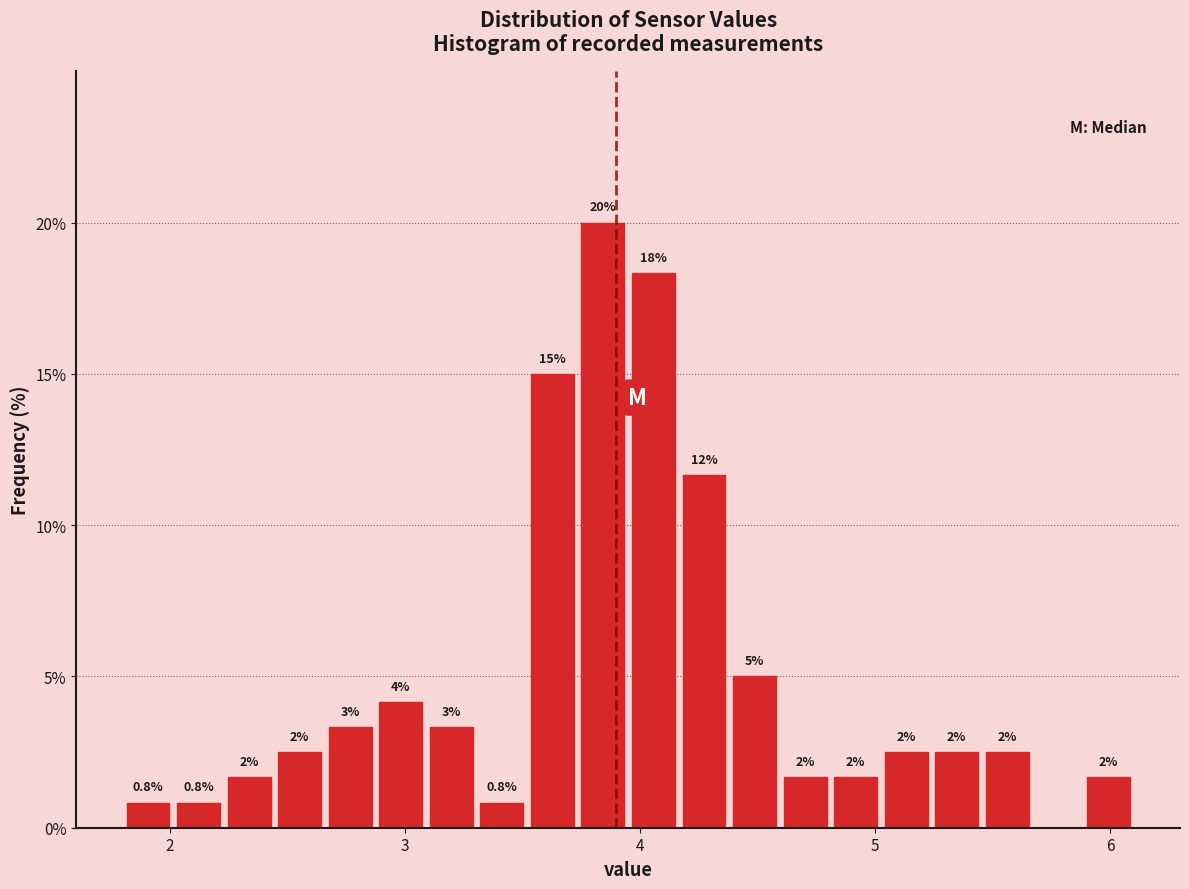

Read against the x-axis, roughly where is the centre of the tallest bar?

3.8